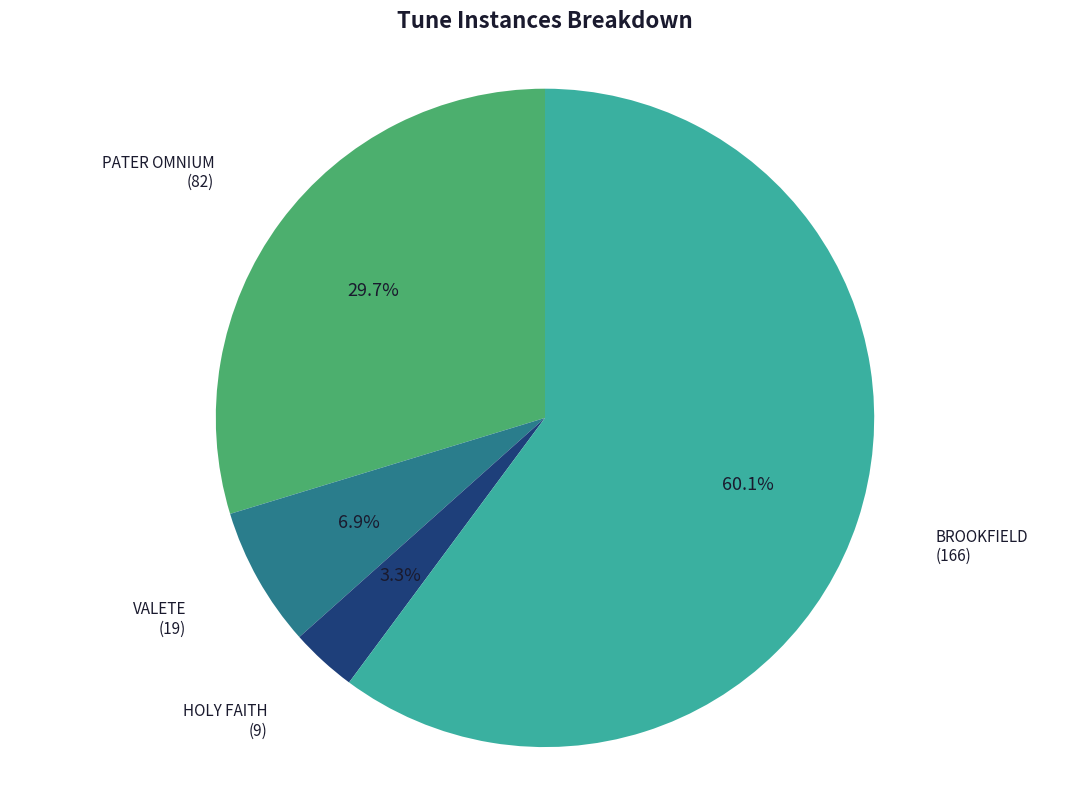

Does any single category account for the majority?

Yes